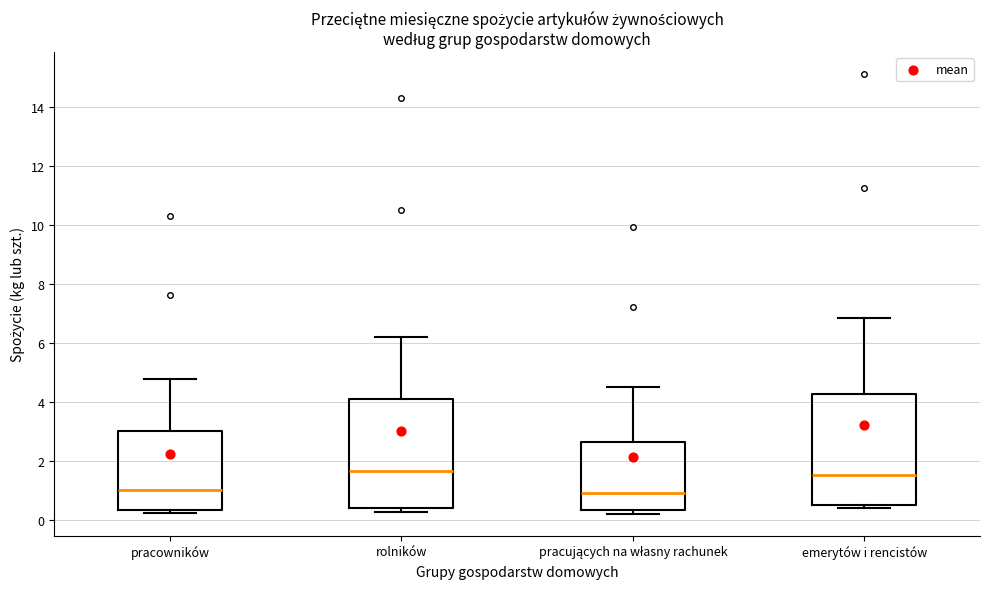

Where does the upper whisker of the box for pracowników end on the y-axis? The values are not printed on the chart, so give them approximately, as read against the axis.

4.8